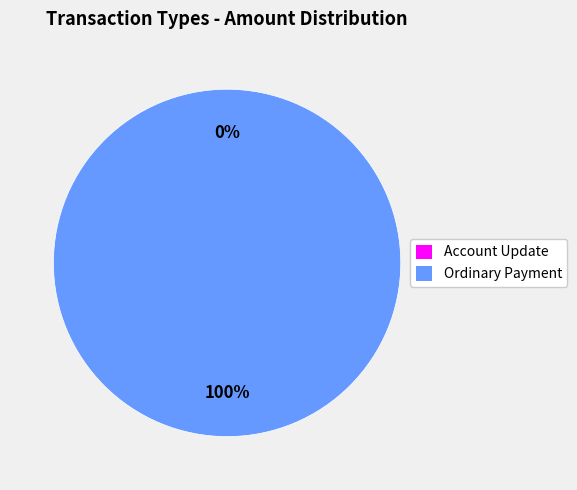

What percentage is the Ordinary Payment slice, to the nearest percent?

100%